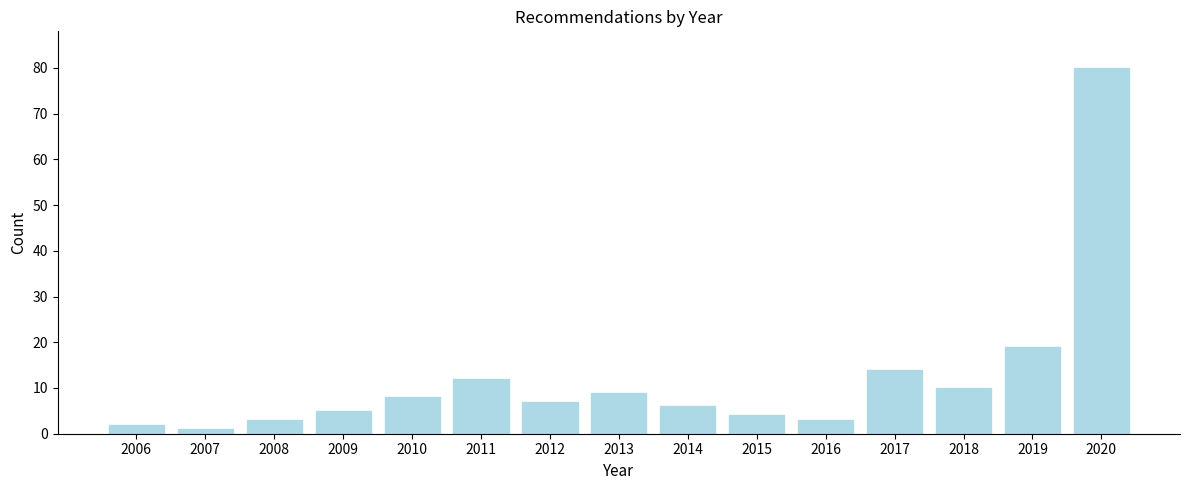

Reading right to left, what are all the values shown in this chart?

2020=80	2019=19	2018=10	2017=14	2016=3	2015=4	2014=6	2013=9	2012=7	2011=12	2010=8	2009=5	2008=3	2007=1	2006=2